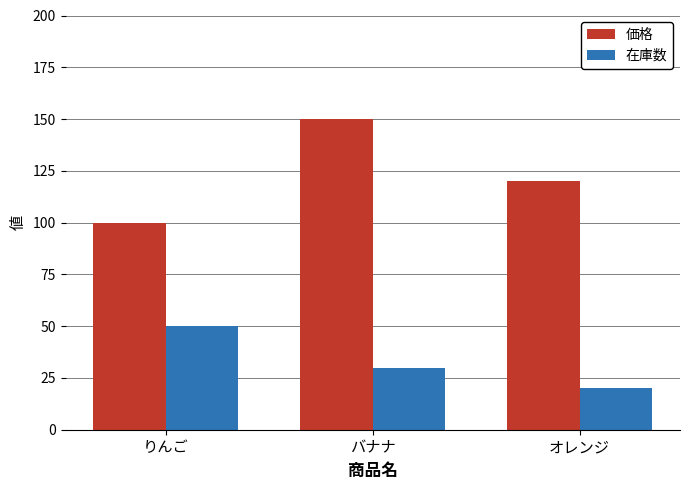

What is the label of the 2nd bar from the right?

バナナ